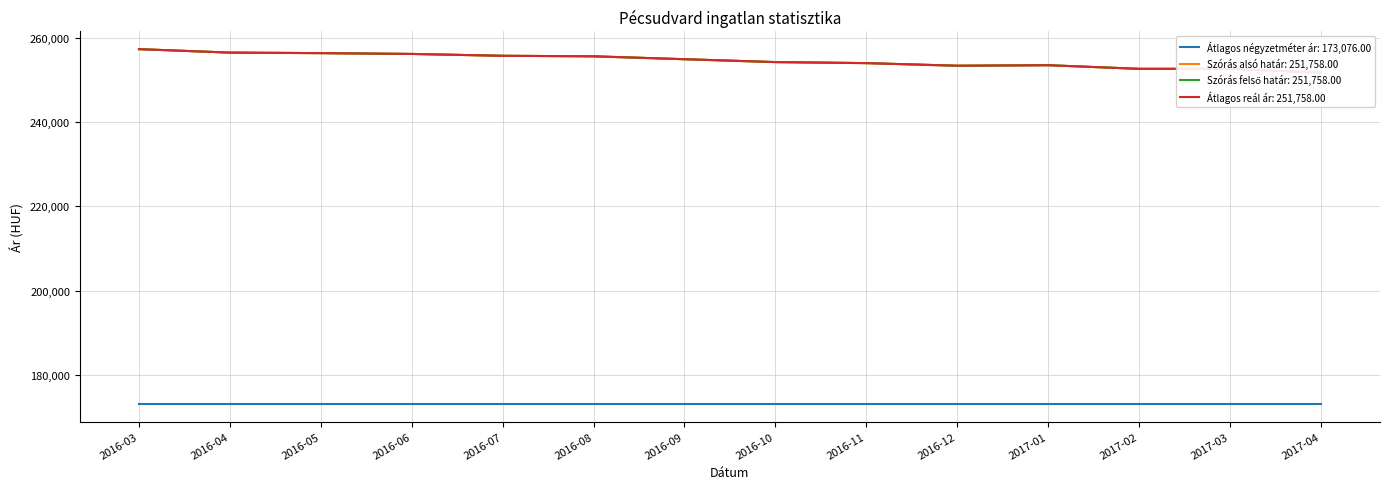

At how many categories does at least one series exceed 256309?

3